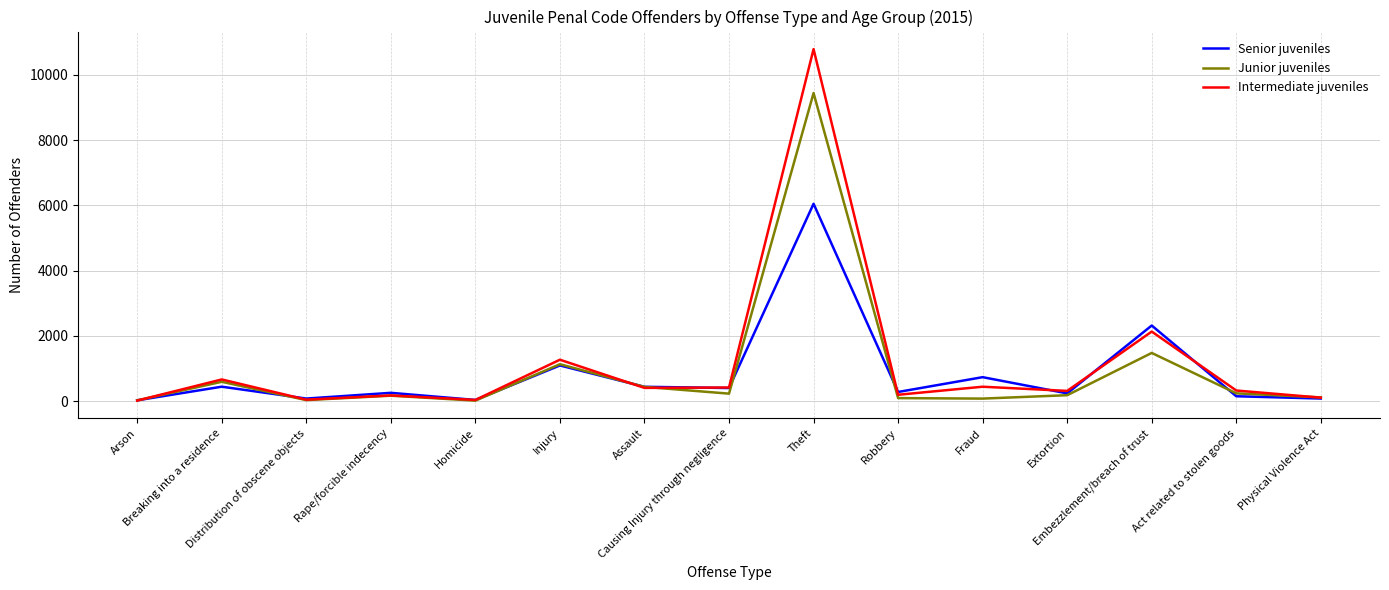

Which series has the widest spread of values?

Intermediate juveniles